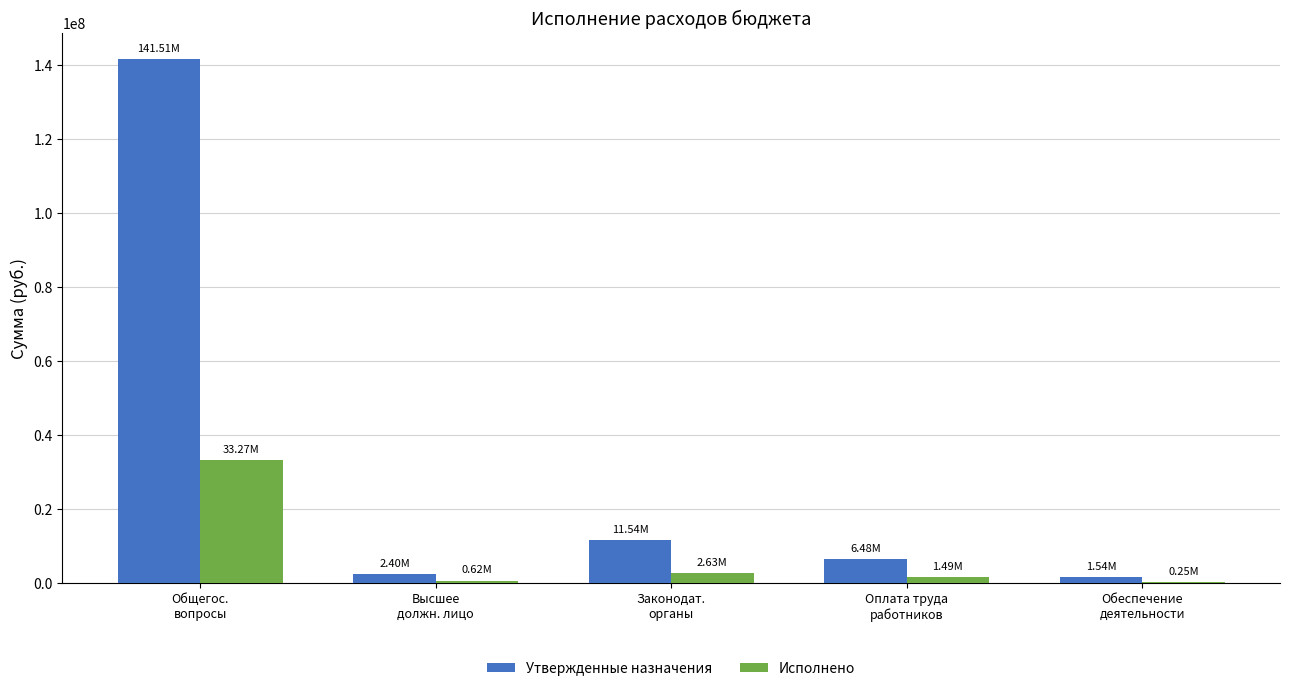

What is the sum of all Исполнено values?

38248682.4